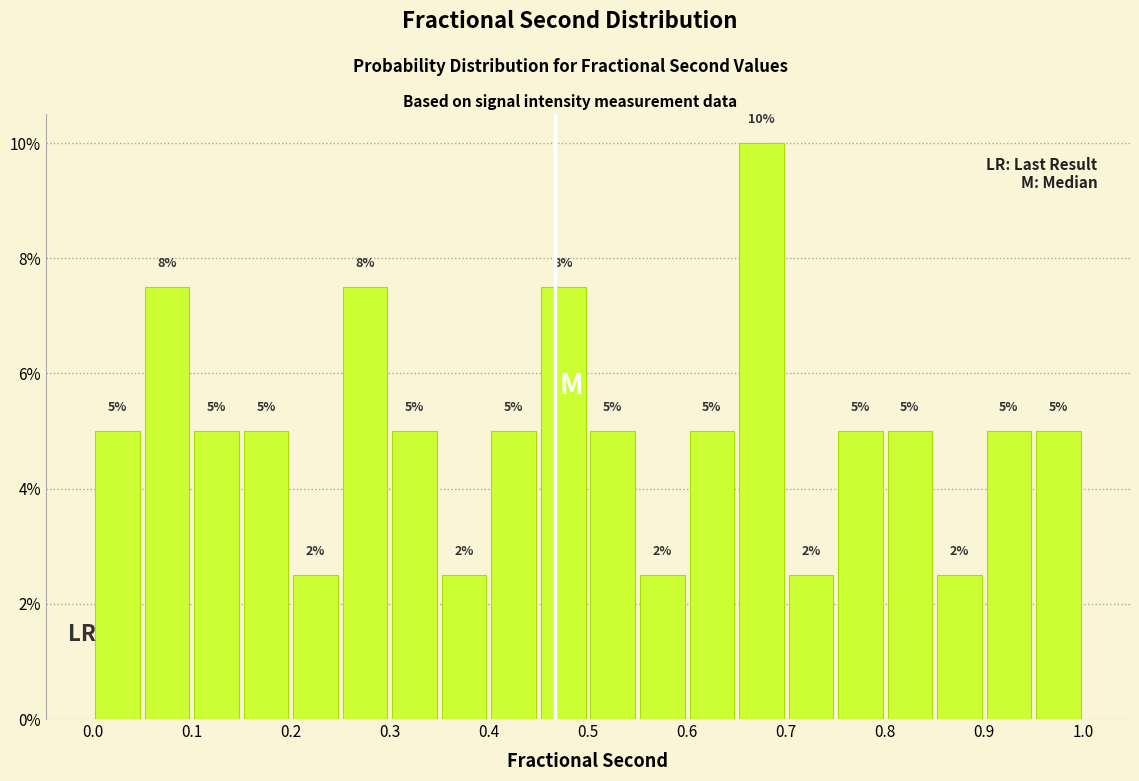

Over which range of the x-axis is the bar tallest?

0.65 to 0.70